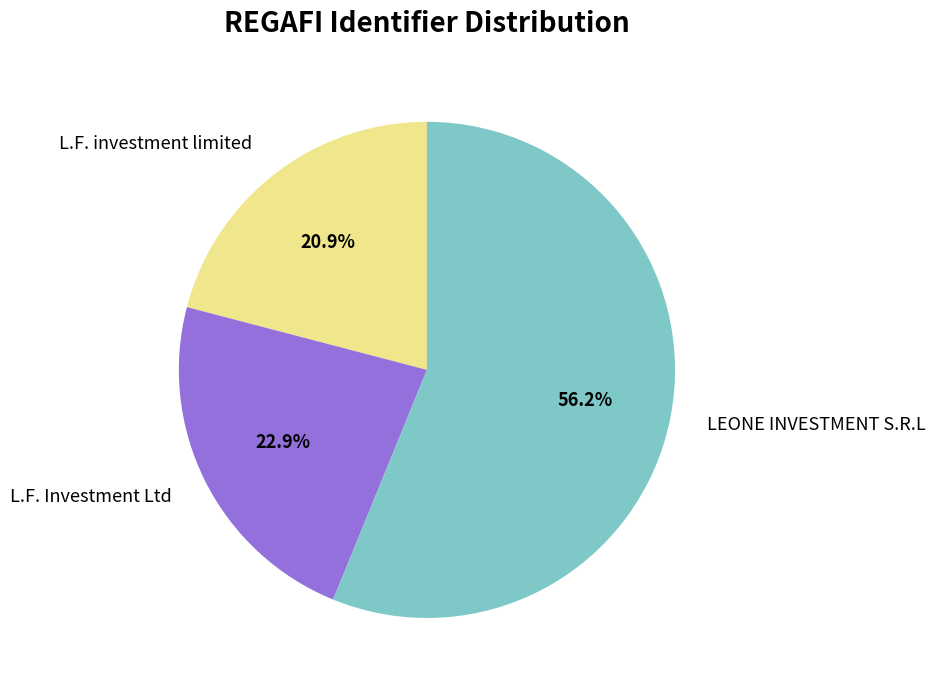

Does L.F. Investment Ltd represent more than half of the total?

No